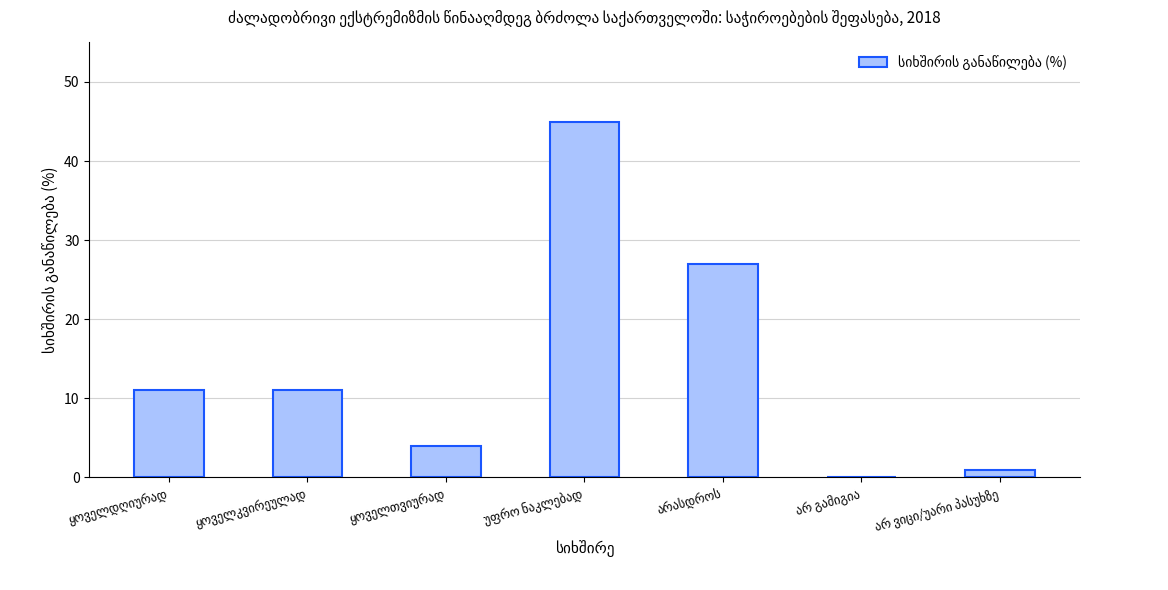

What is the sum of all values?

99